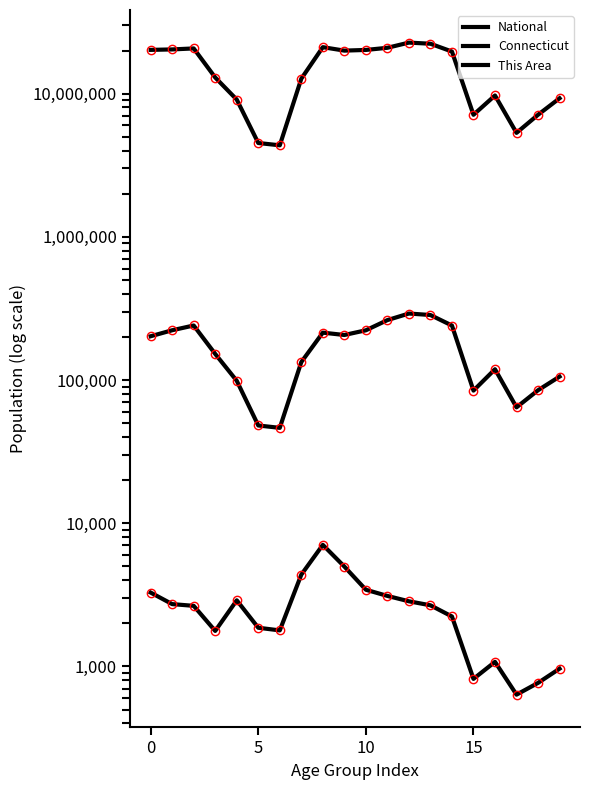

Which category has the lowest value across all series?

17